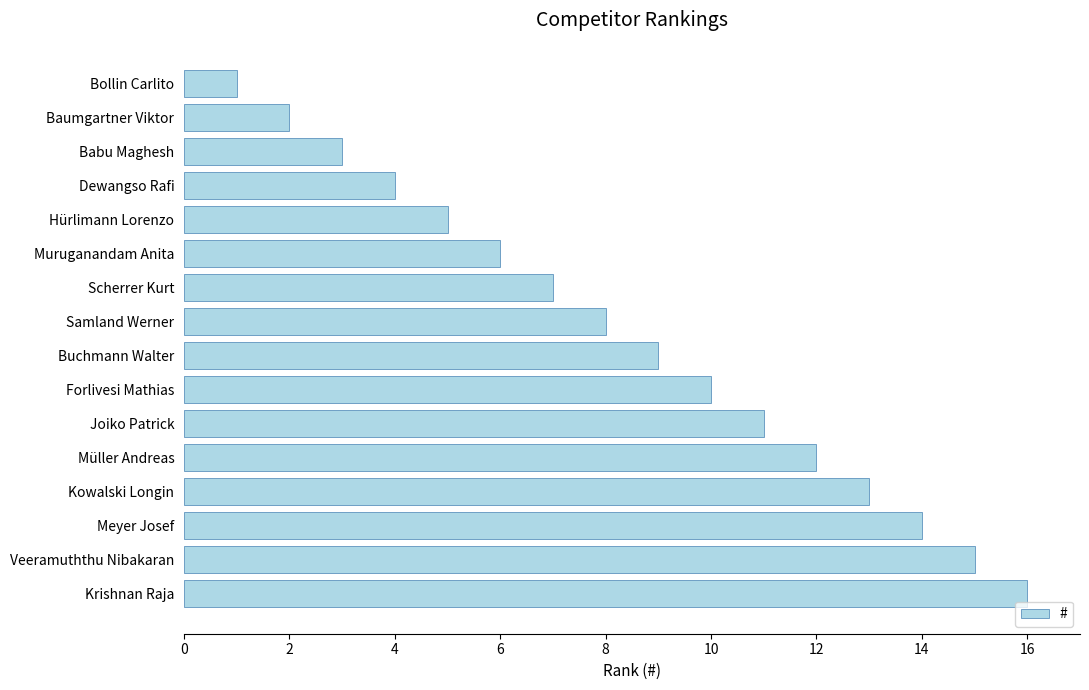

How many data points are less than 9?

8